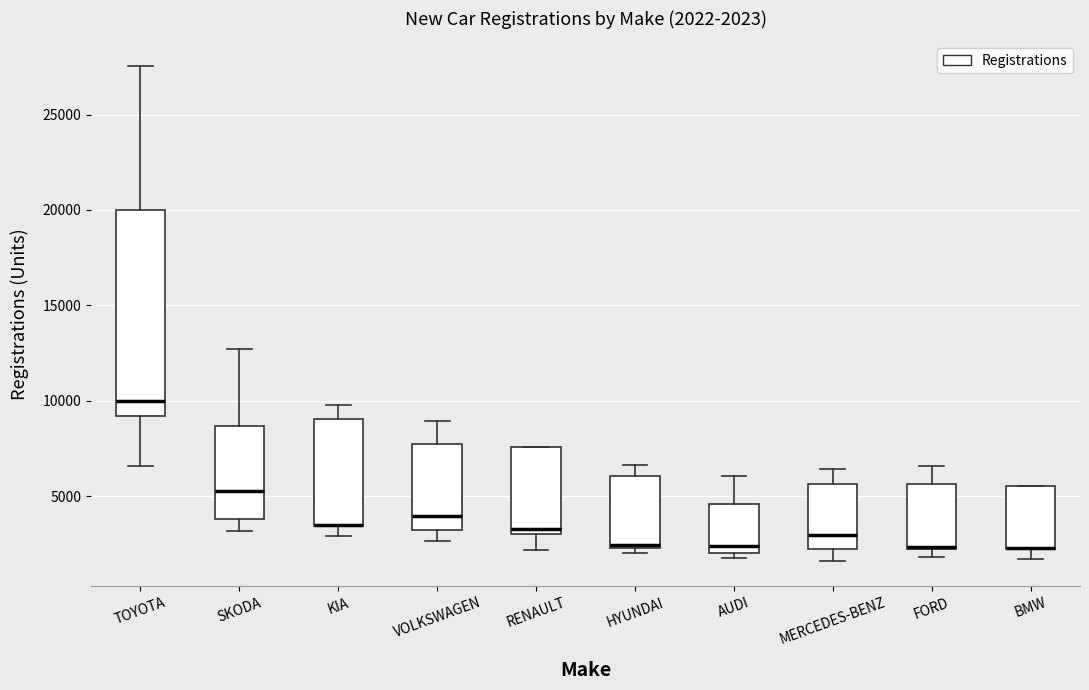

Comparing the boxes themselves (not the whiskers), which one is the tallest?

TOYOTA